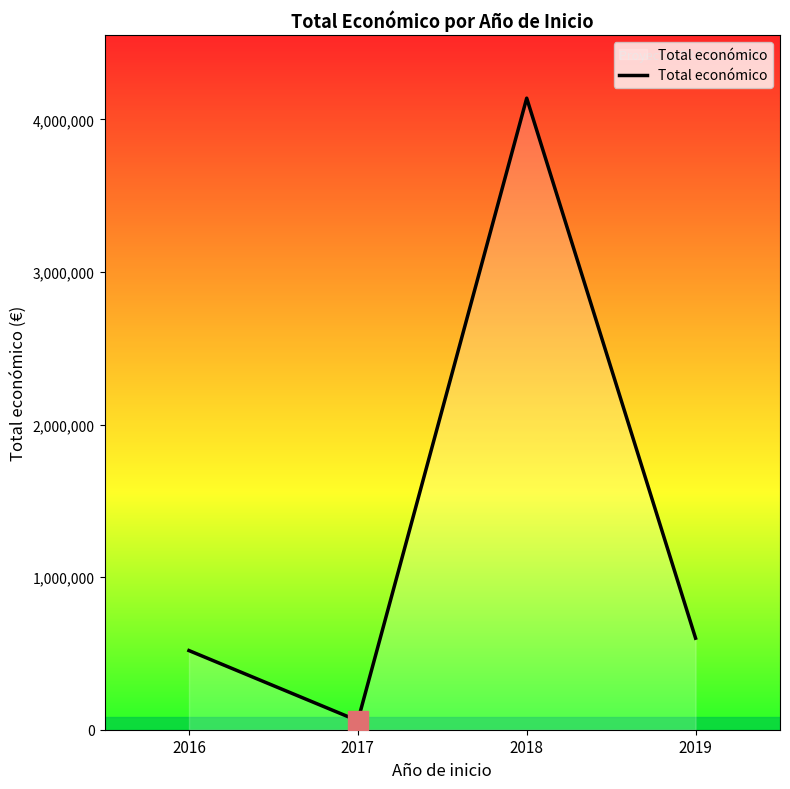

Where is the first local maximum?

2018